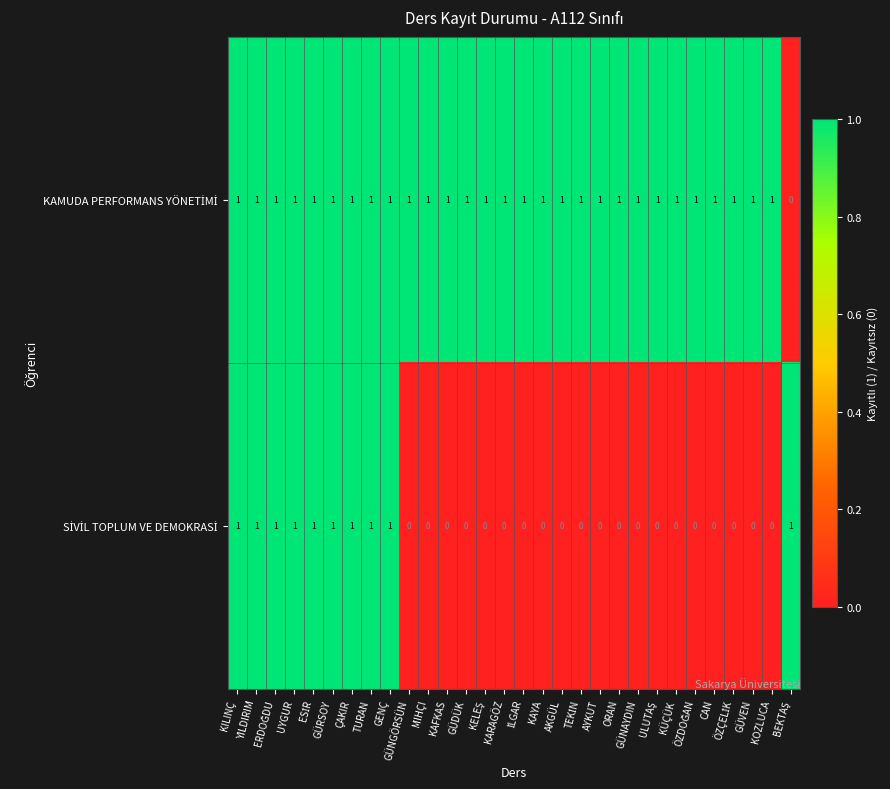

At how many categories does at least one series exceed 0?

30